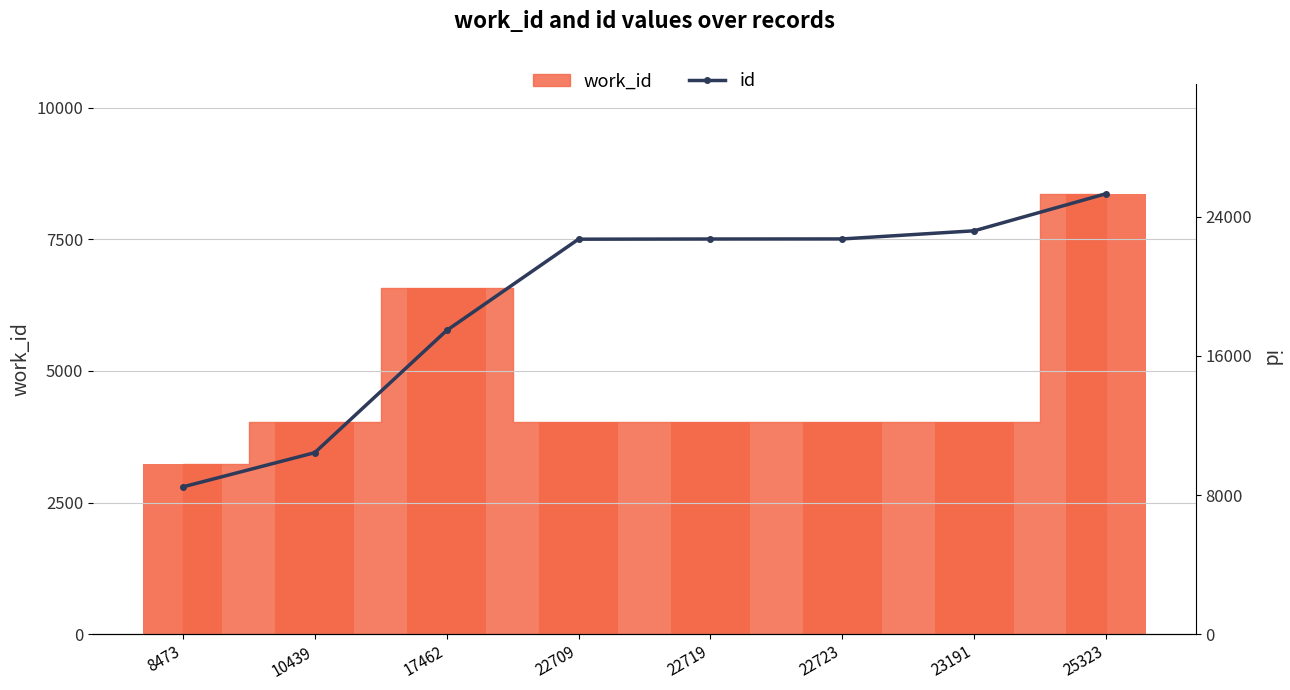

List the labels in order of value, largest first.

25323, 23191, 22723, 22719, 22709, 17462, 10439, 8473